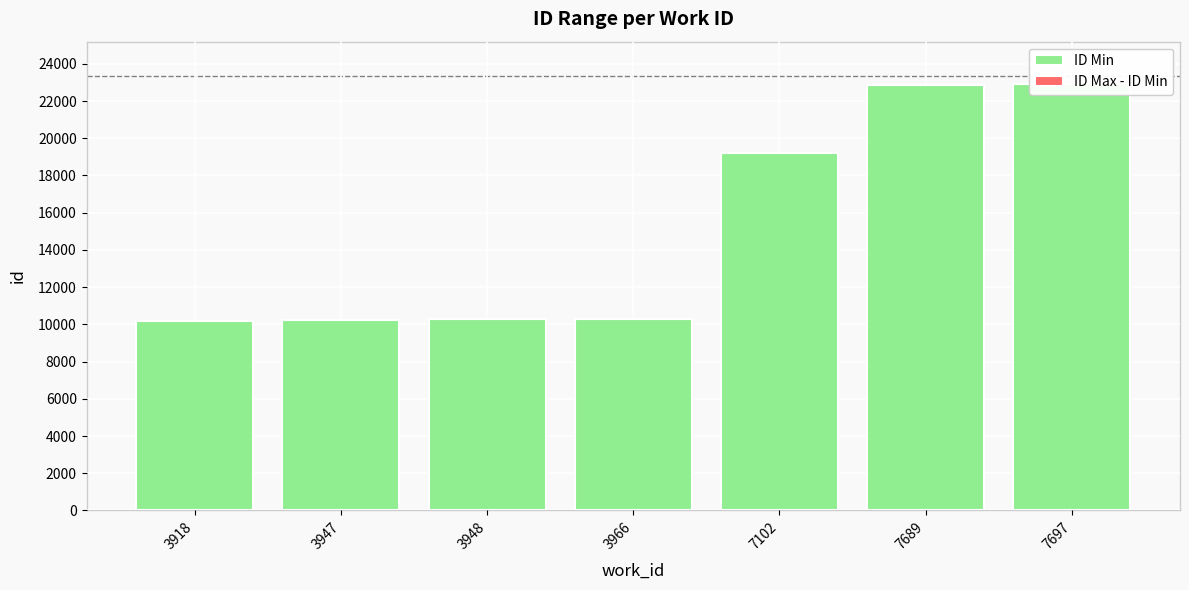

What are all the series names shown in the legend?

ID Min, ID Max - ID Min